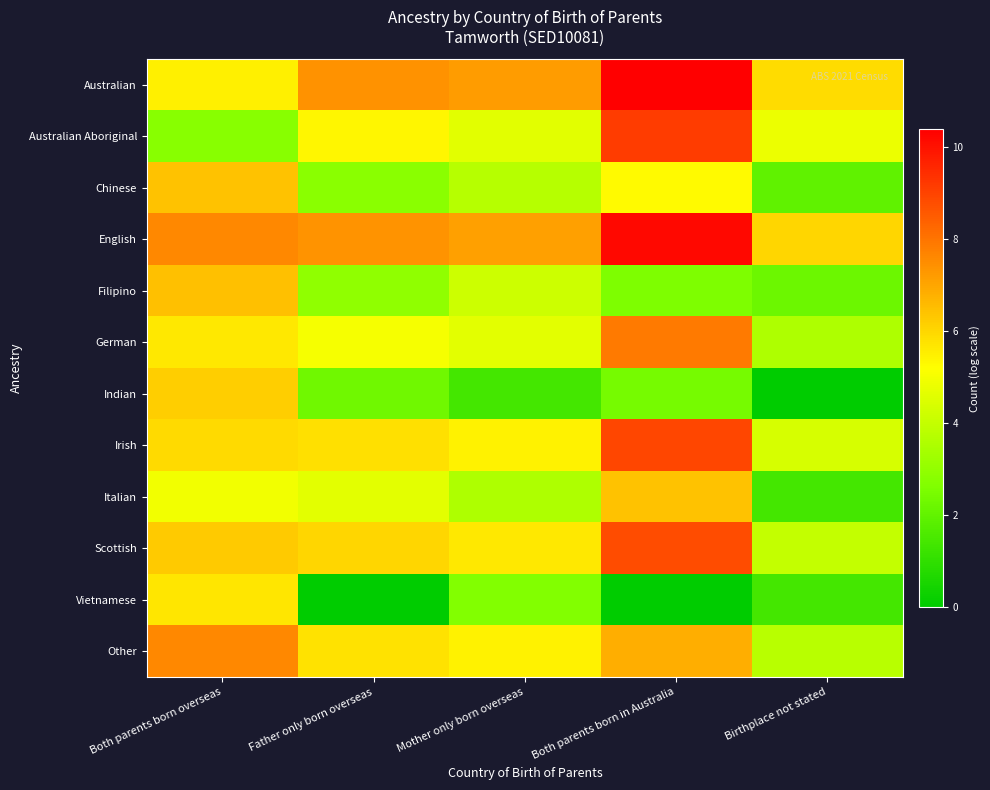

Which category has the lowest value across all series?

Birthplace not stated